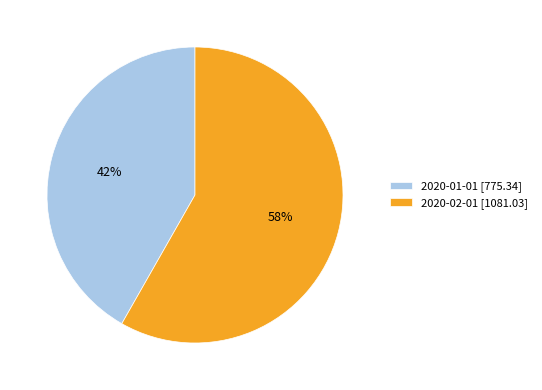

Is there a majority slice in this chart?

Yes